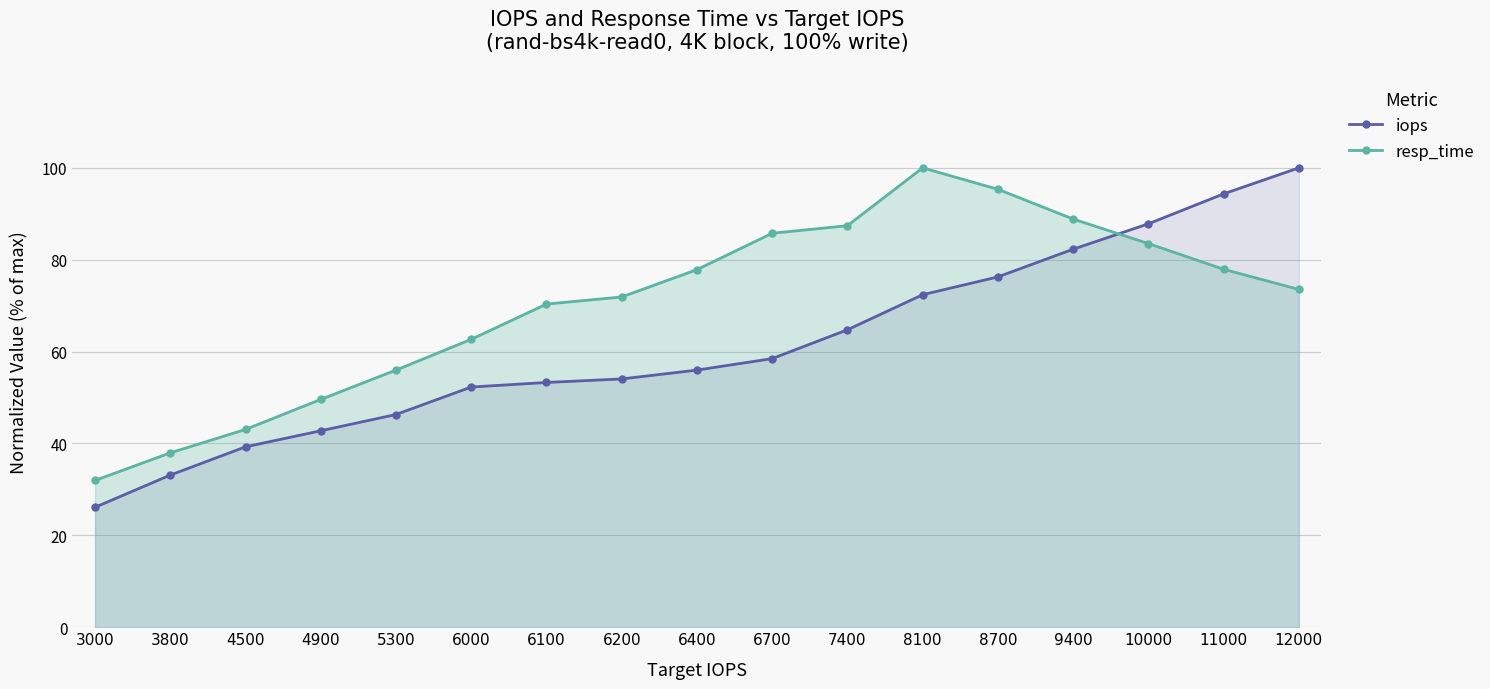

At which category is the sum across all series the highest?

12000